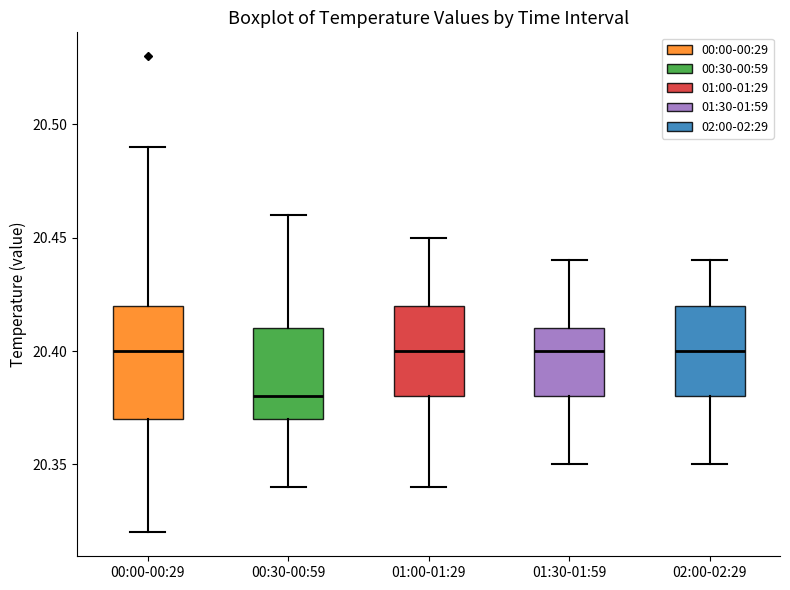

Reading left to right, transcribe this box plot: for each box, give where its median line is, the range the box spans, and where its two whiskers end, as read against the y-axis. The values are not printed on the chart, so give them approximately, as read against the axis.

00:00-00:29: median 20.40, box 20.37 to 20.42, whiskers 20.32 to 20.49
00:30-00:59: median 20.38, box 20.37 to 20.41, whiskers 20.34 to 20.46
01:00-01:29: median 20.40, box 20.38 to 20.42, whiskers 20.34 to 20.45
01:30-01:59: median 20.40, box 20.38 to 20.41, whiskers 20.35 to 20.44
02:00-02:29: median 20.40, box 20.38 to 20.42, whiskers 20.35 to 20.44